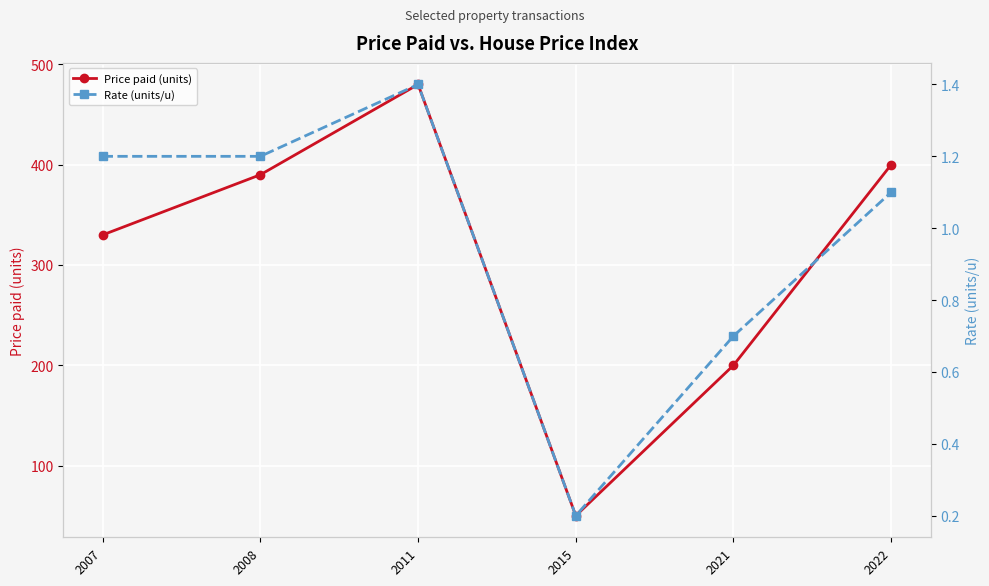

At 2007, list the series in order from smallest to largest.

Rate (units/u), Price paid (units)